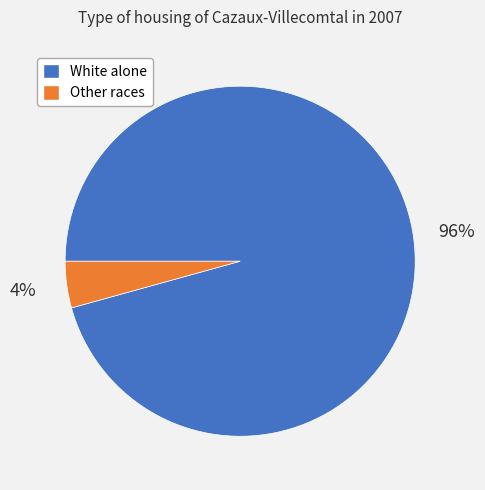

Is there any slice that represents more than half of the pie?

Yes